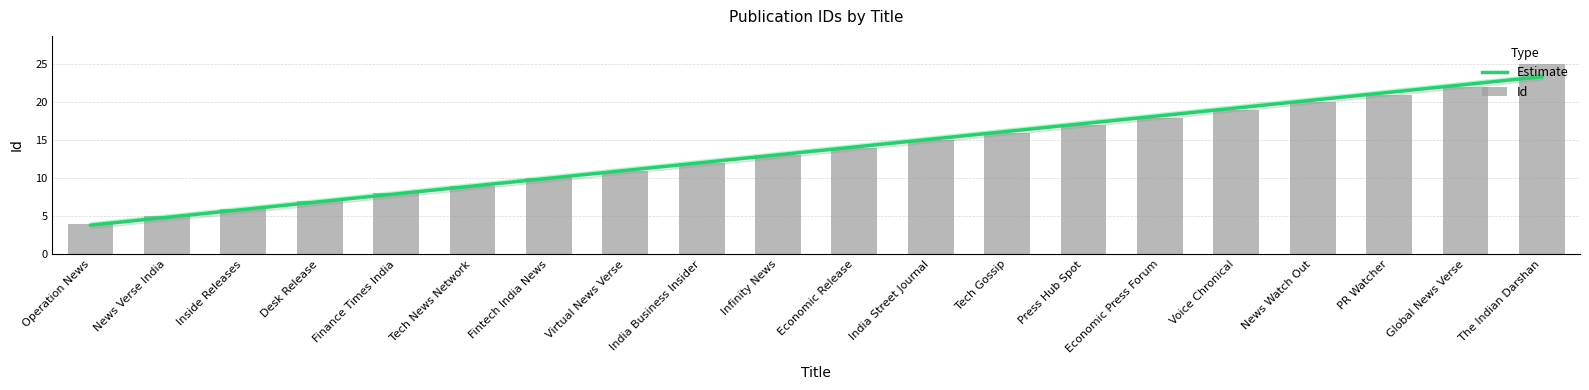

The value at Infinity News is 13. True or false?

True